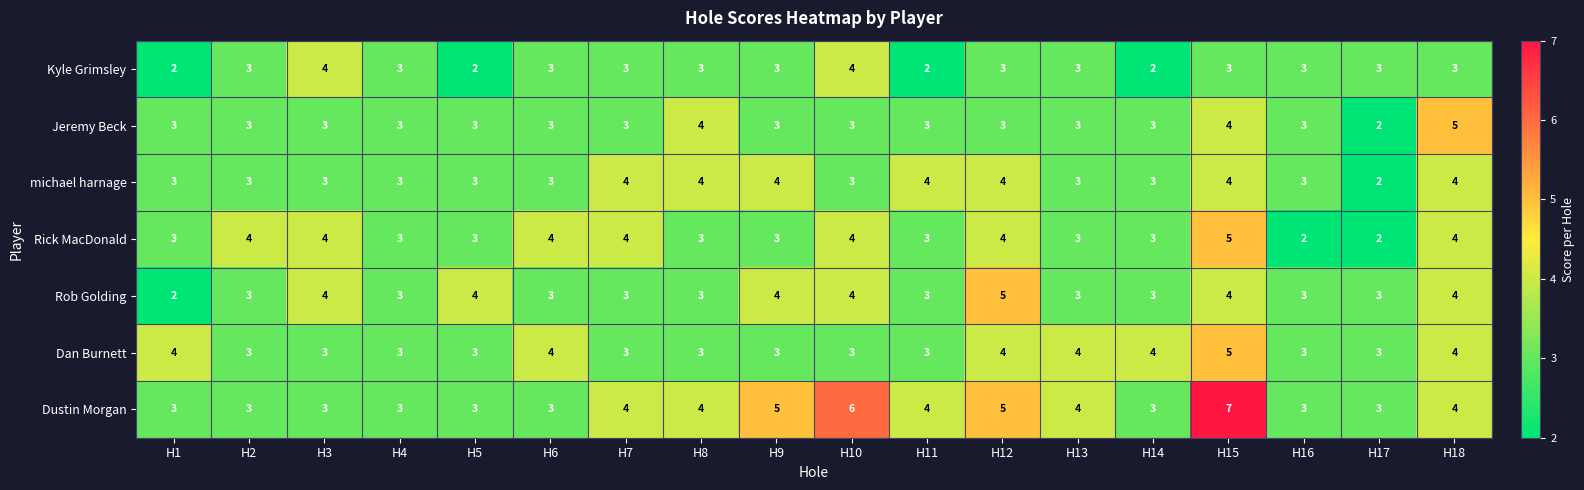

Which category has the highest value in the Rick MacDonald series?

H15